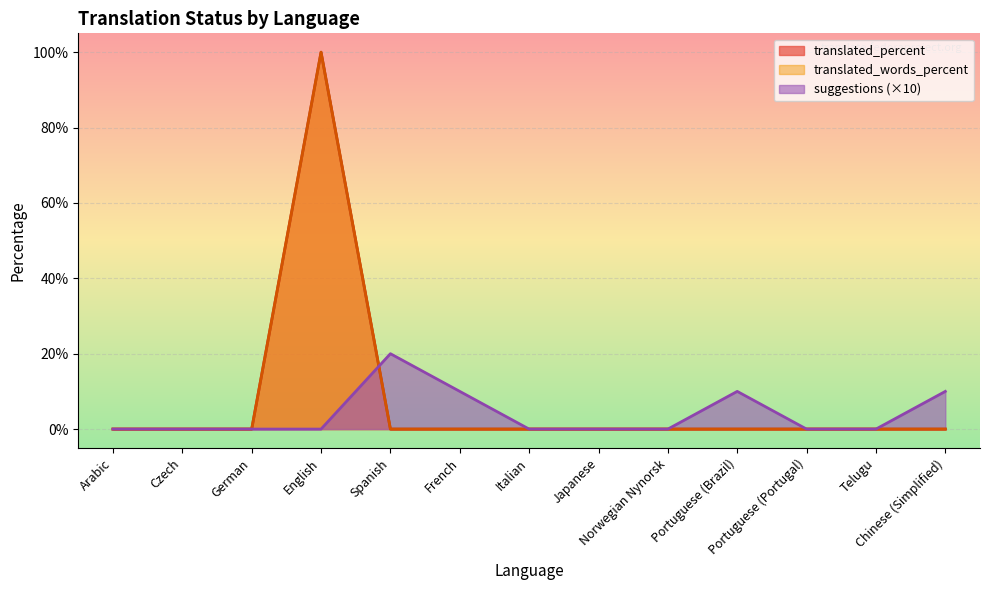

Where is translated nearest to the value 50?

Arabic